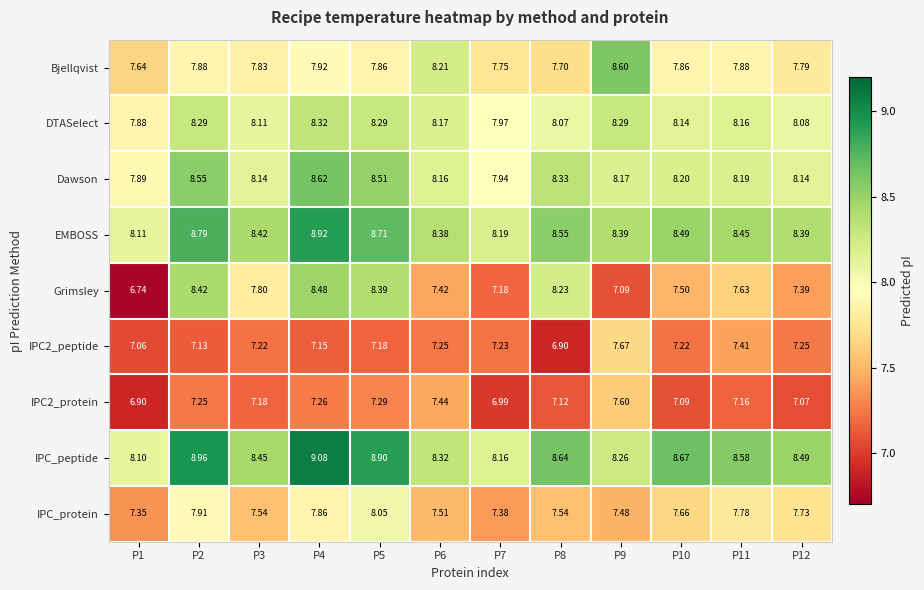

What is the difference between the highest and lowest values at P7?

1.2